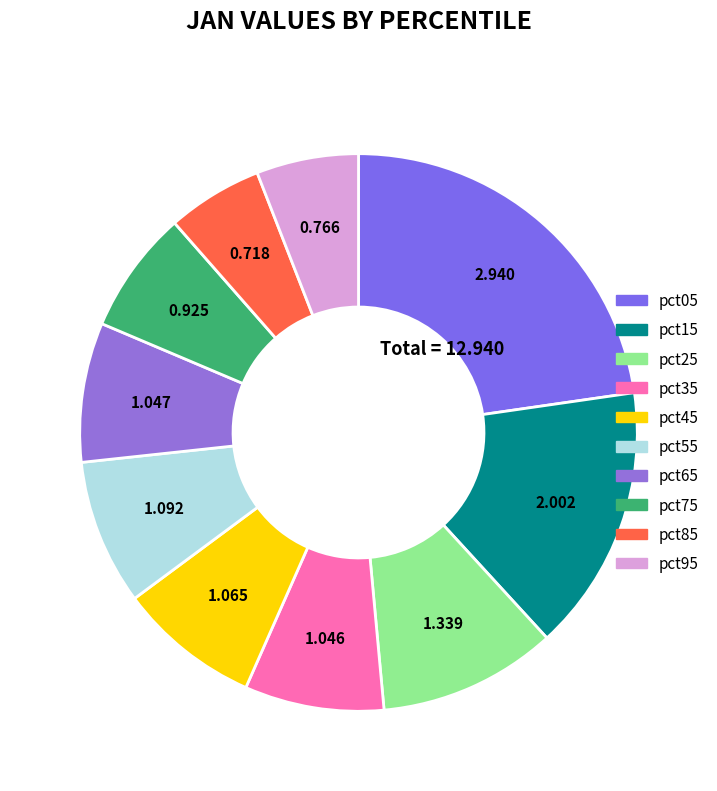

Does pct05 account for over 50% of the chart?

No